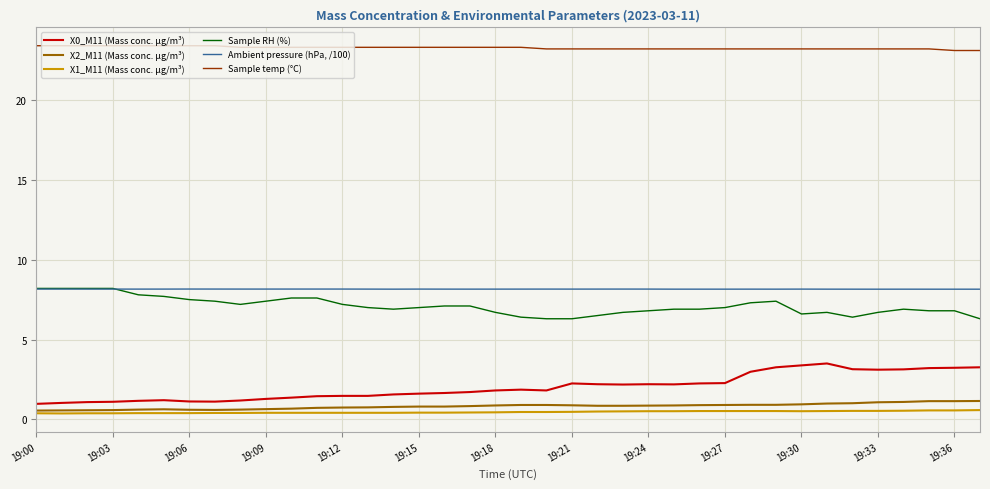

What is the highest value of the Sample temp (°C) series?

23.4